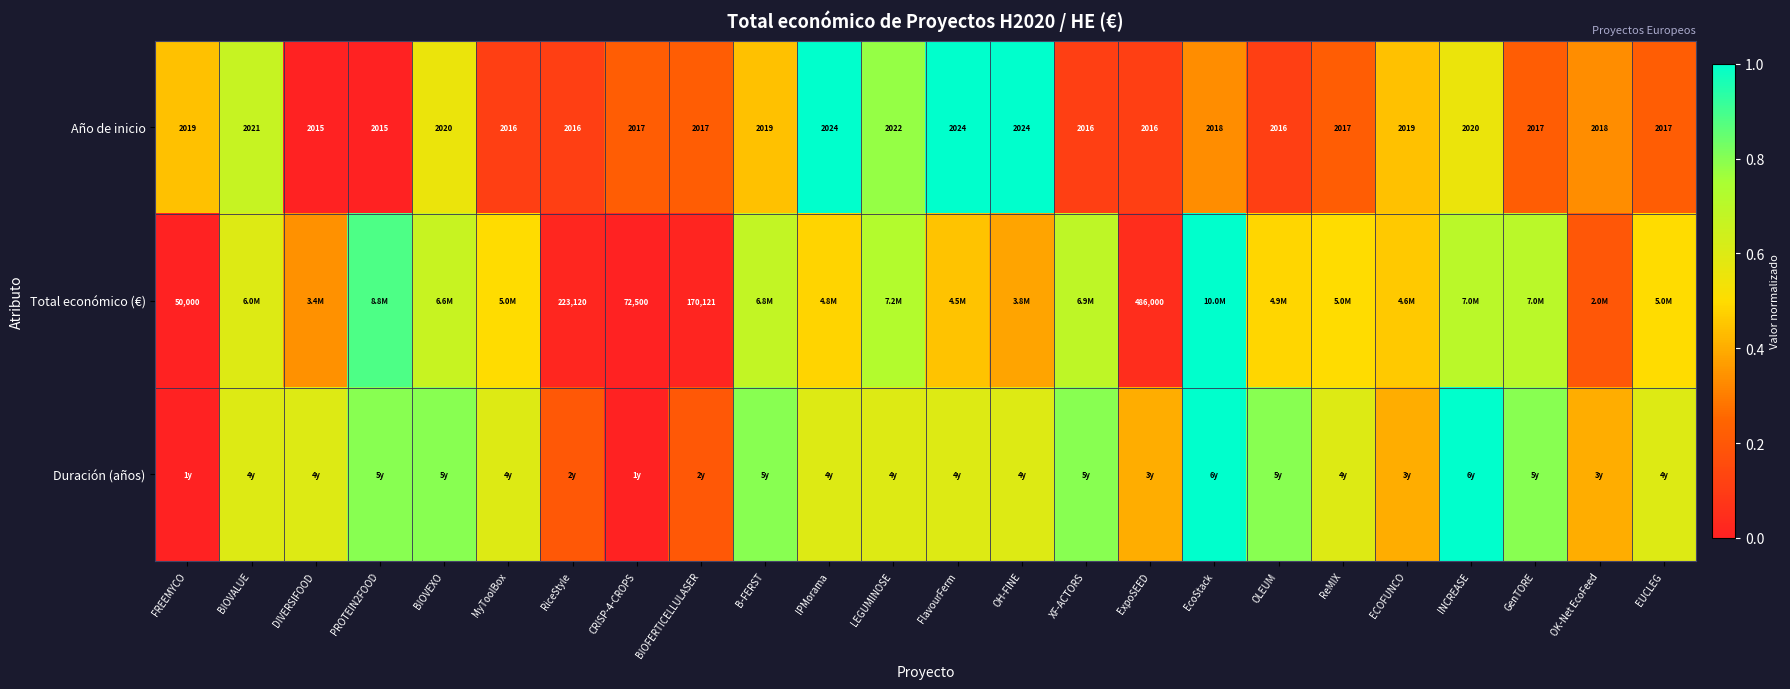

Where does the Año de inicio series first go above 2018?

FREEMYCO